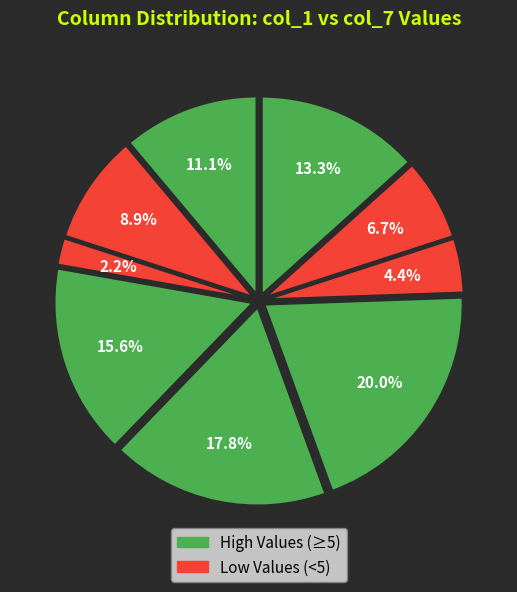

Does any single category account for the majority?

No